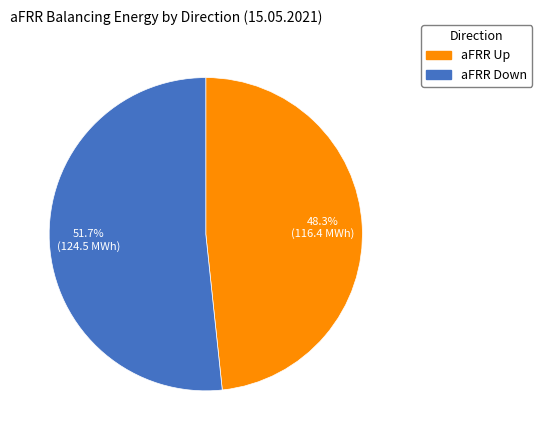

Rank the categories by value from highest to lowest.

aFRR Down, aFRR Up